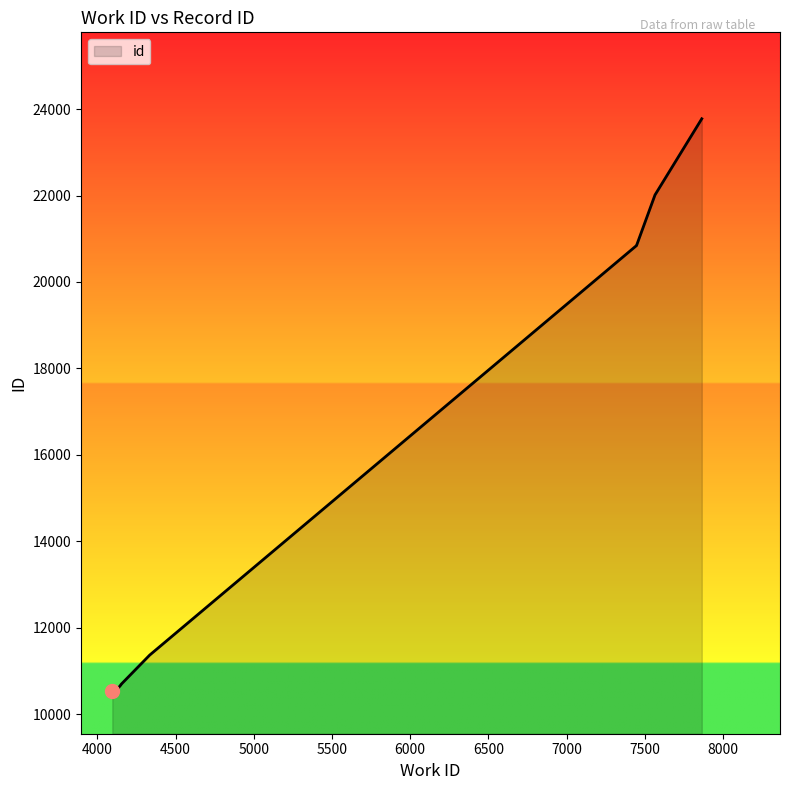

Does the chart have visible grid lines?

No